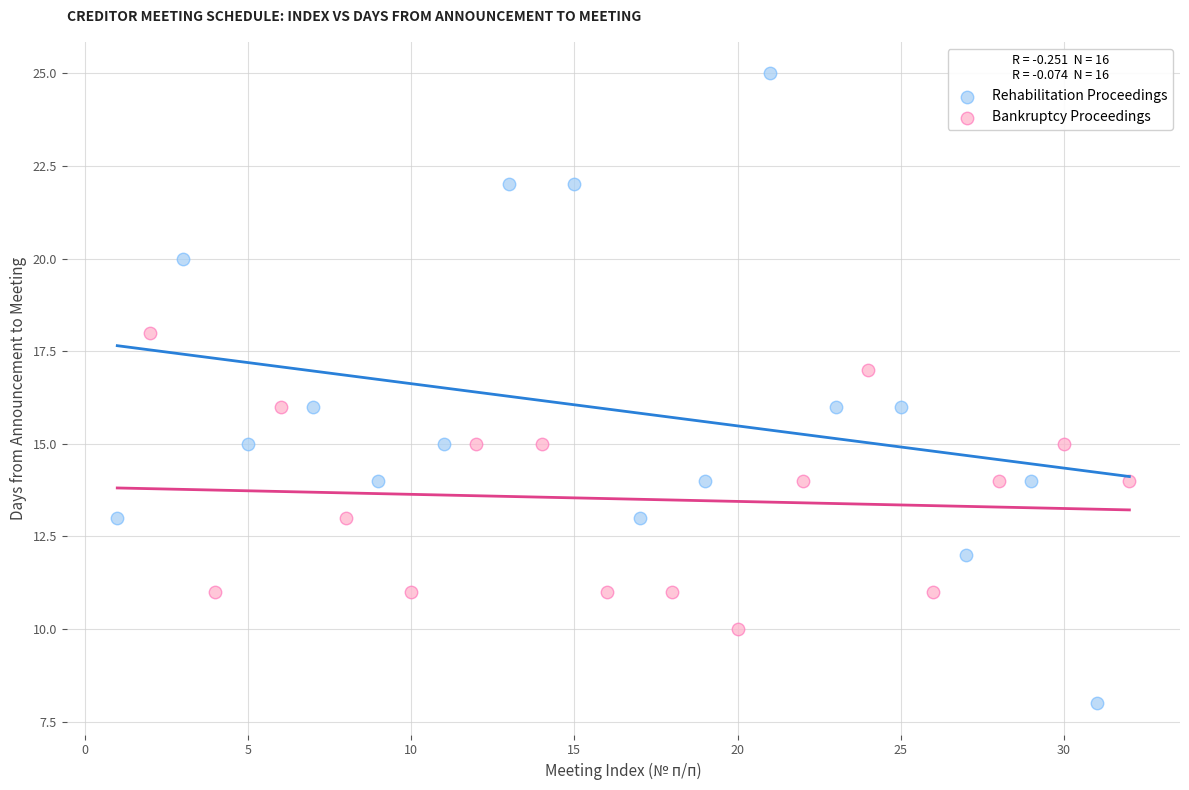

Which series reaches the minimum Y coordinate?

Rehabilitation Proceedings